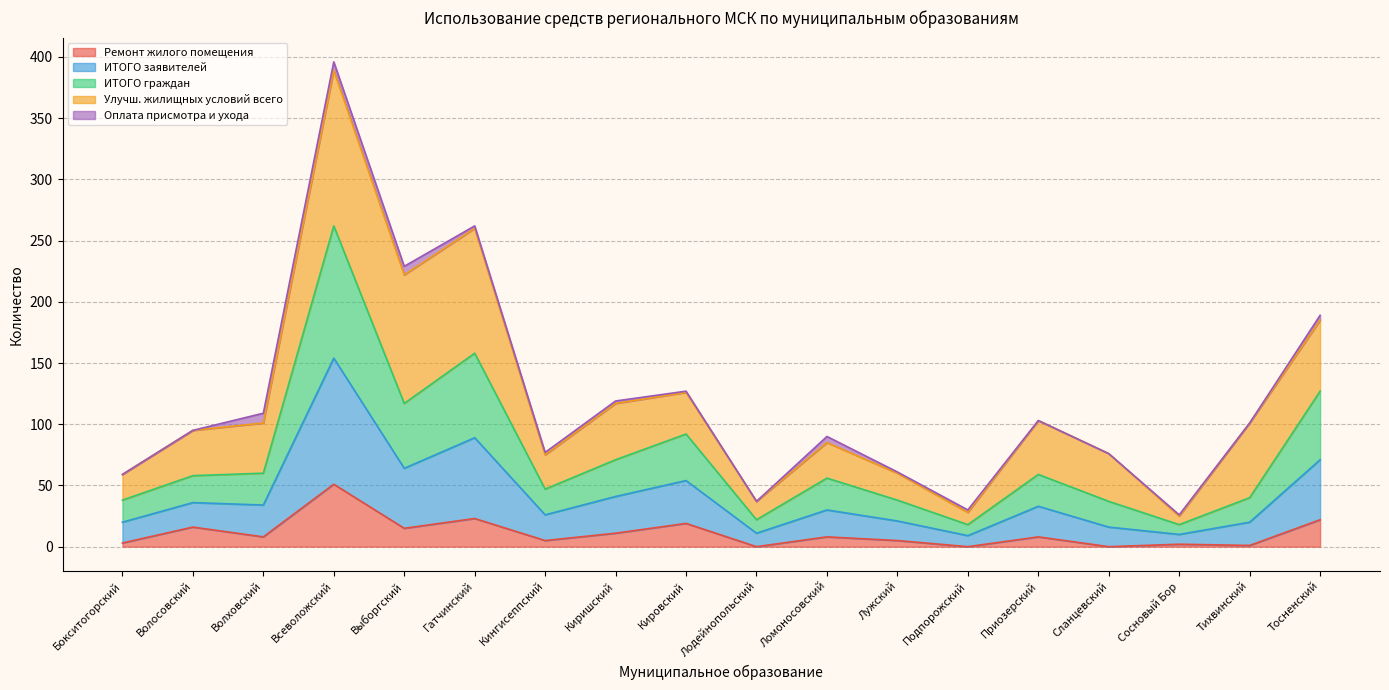

How many interior local peaks does the ИТОГО заявителей series have?

5